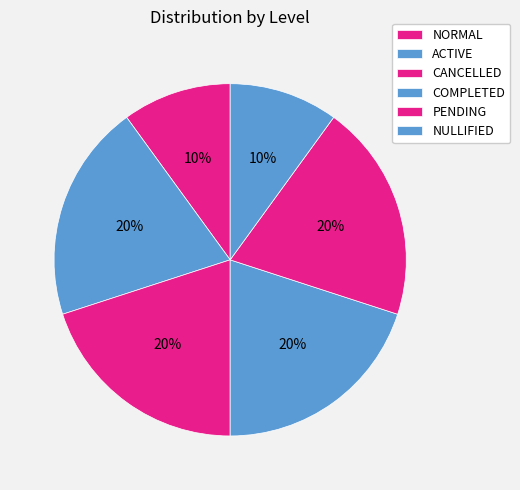

What percentage is the ACTIVE slice, to the nearest percent?

20%